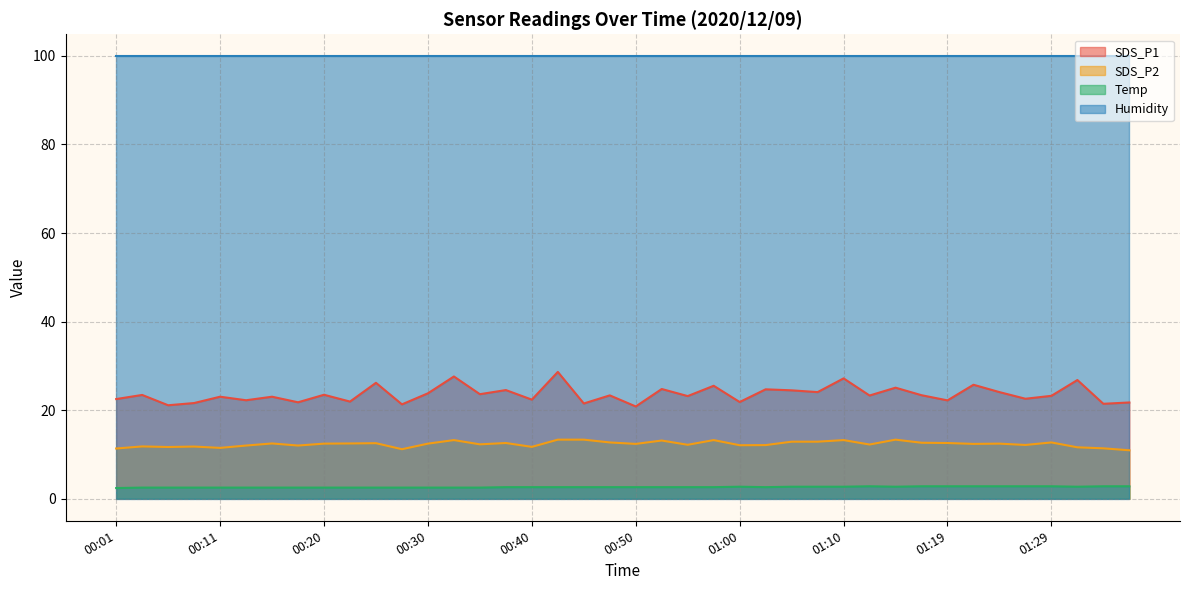

Which label corresponds to the largest value in the chart?

00:42